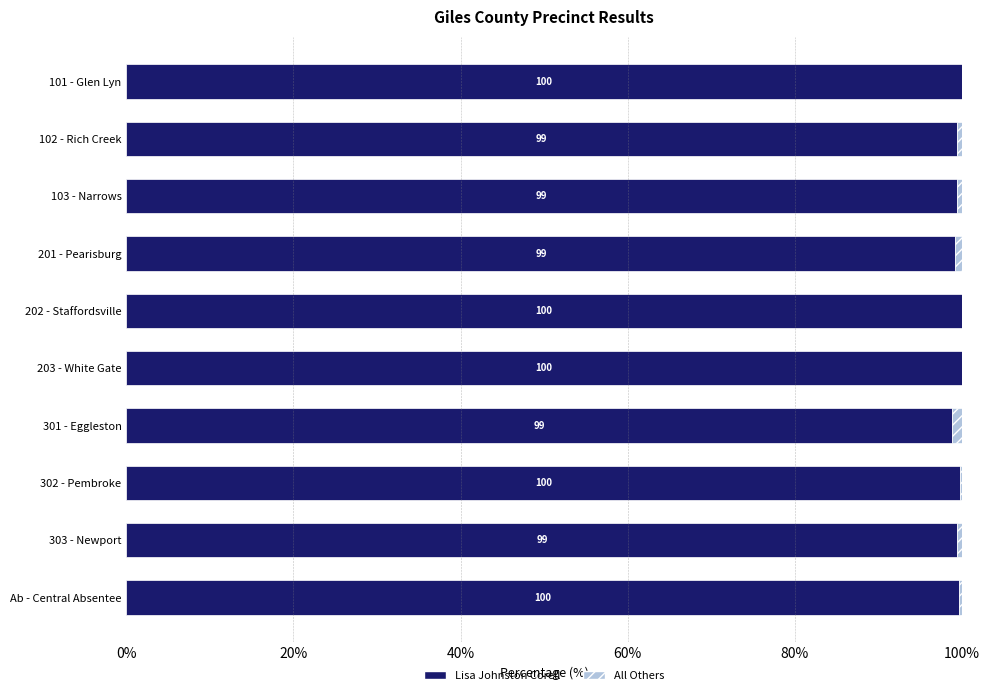

What value does the Lisa Johnston Corell series have at 102 - Rich Creek?

99.4